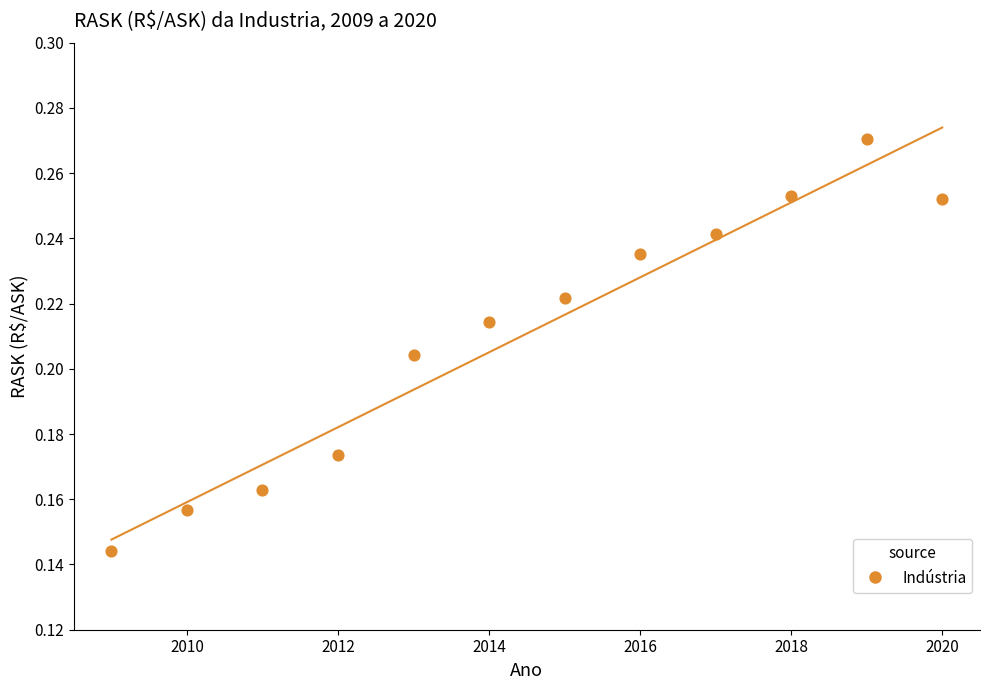

What is the average X value?

2014.5